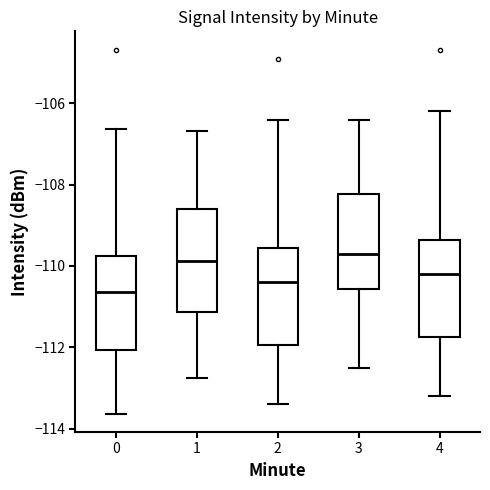

Reading left to right, read every box against the y-axis: the position of its median line, the range the box covers, and the ends of its whiskers. The values are not printed on the chart, so give them approximately, as read against the axis.

0: median -110.6, box -112.0 to -109.8, whiskers -113.6 to -106.6
1: median -109.8, box -111.2 to -108.6, whiskers -112.8 to -106.6
2: median -110.4, box -112.0 to -109.6, whiskers -113.4 to -106.4
3: median -109.6, box -110.6 to -108.2, whiskers -112.4 to -106.4
4: median -110.2, box -111.8 to -109.4, whiskers -113.2 to -106.2